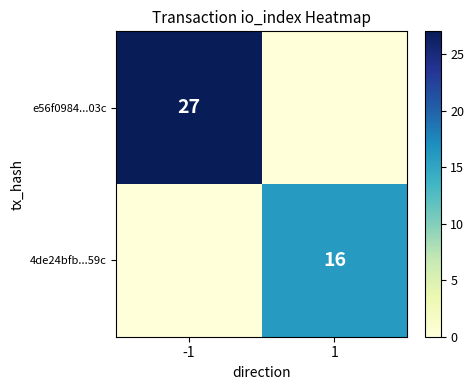

True or false: 4de24bfb...59c has a value of 16 at 1.

True